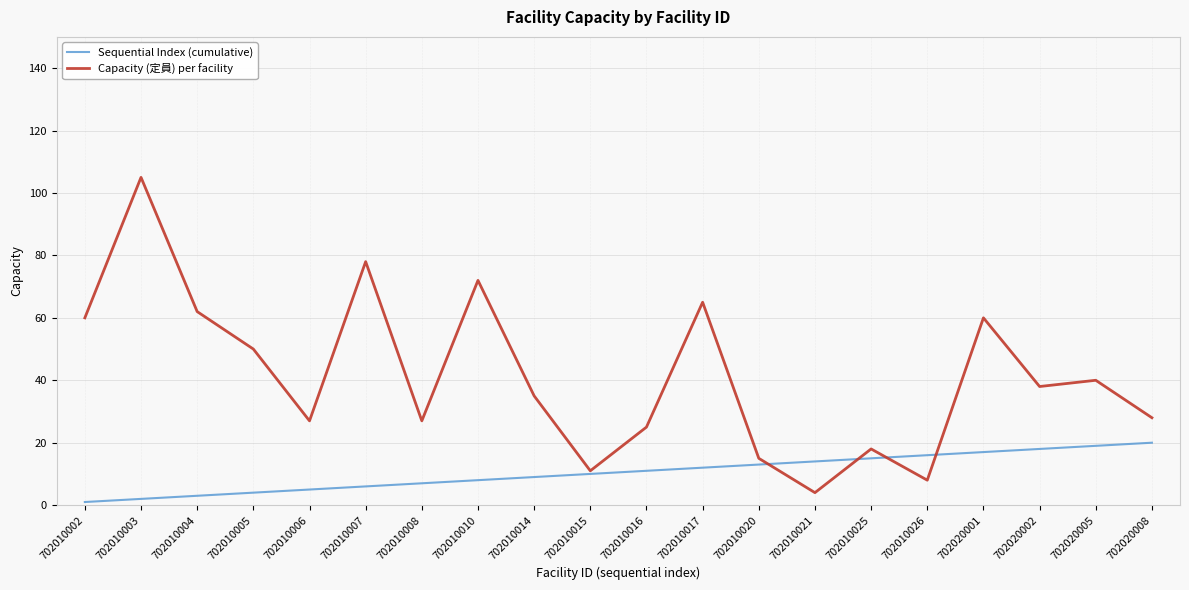

What is the total value across all series at 702010002?

61